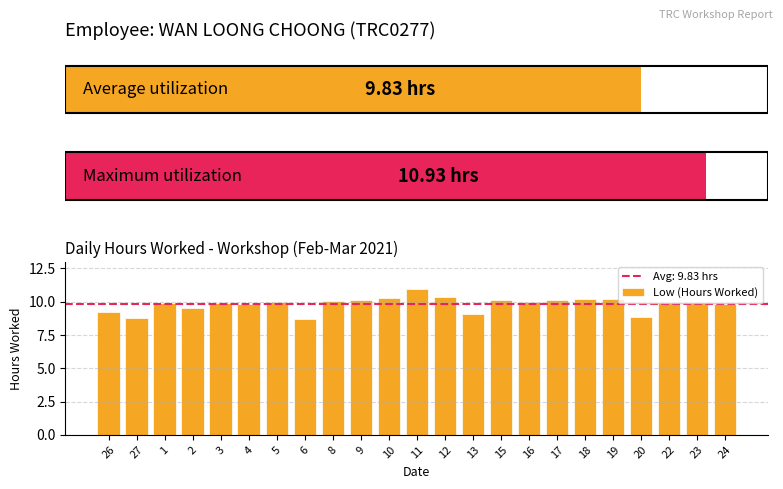

How many bars are there in total?

23